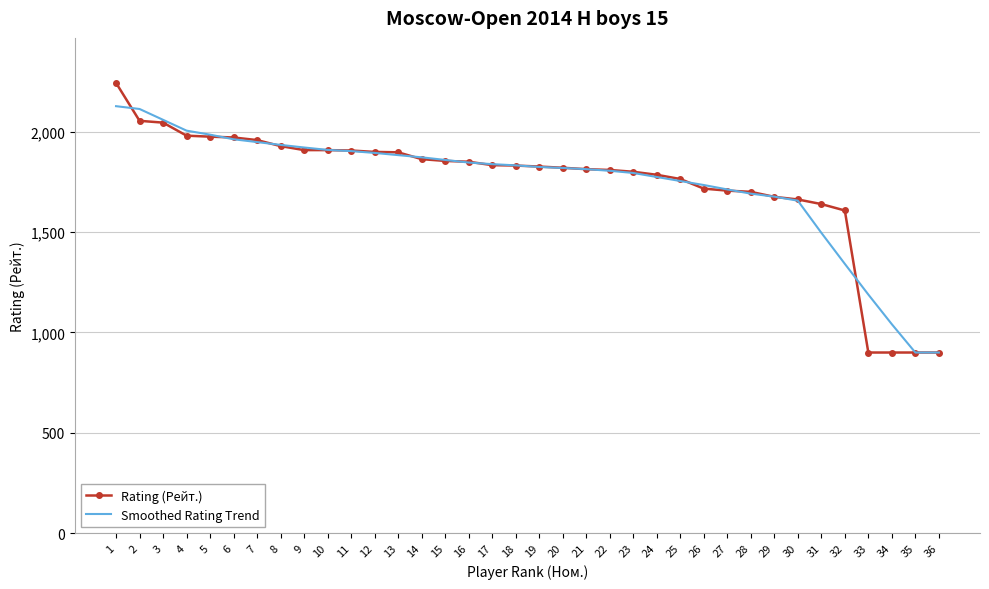

Is the value of Rating (Рейт.) at 27 greater than the value of Smoothed Rating Trend at 15?

No